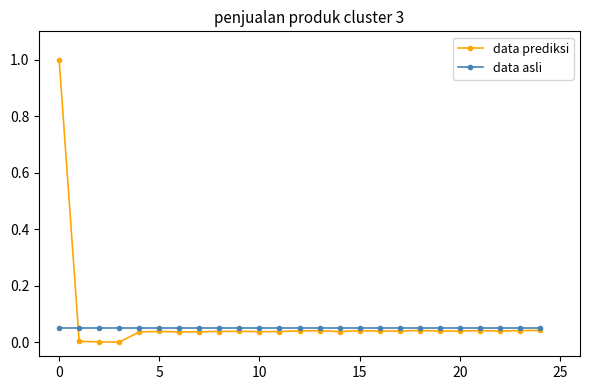

What is the maximum value shown in the chart?

1.0